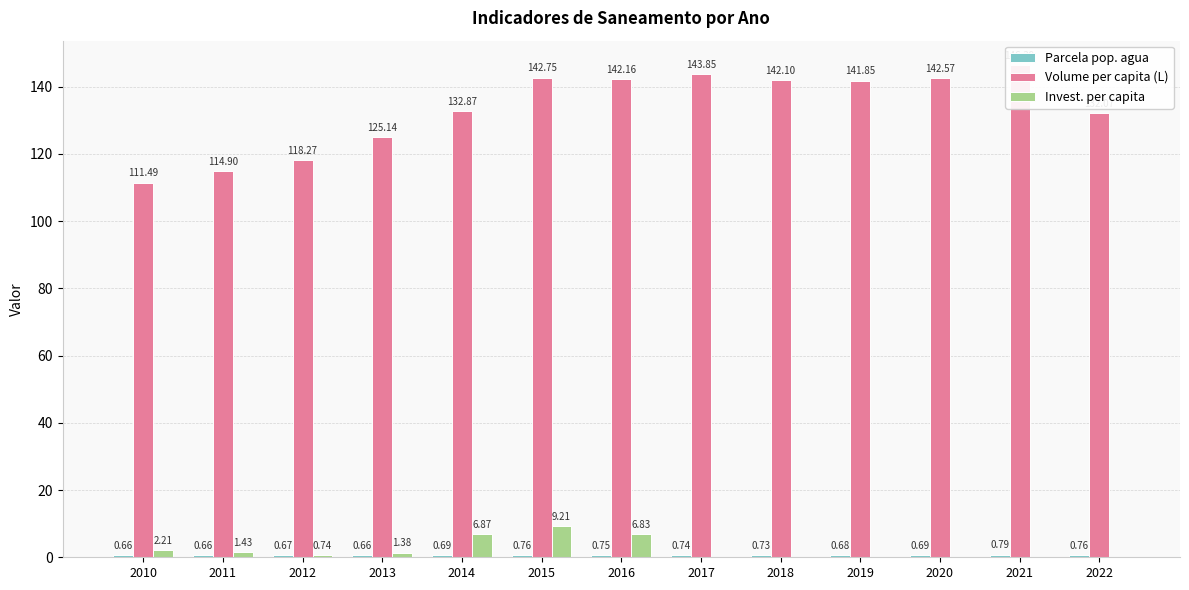

What is the value of the Parcela pop. agua bar at the 13th from the left?

0.8